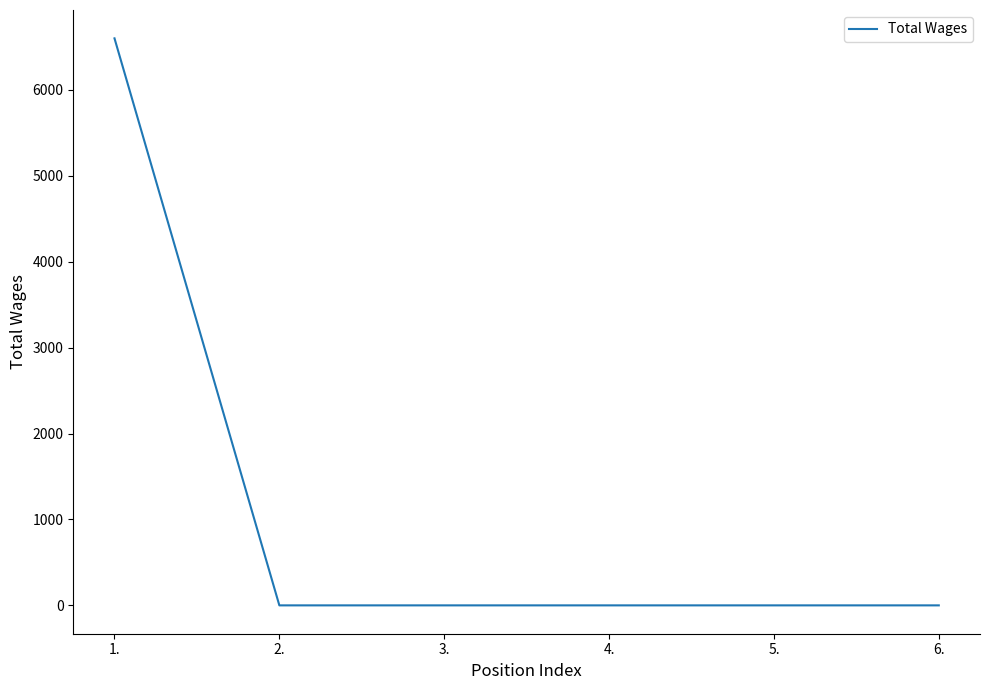

What position from the left is 1.?

1